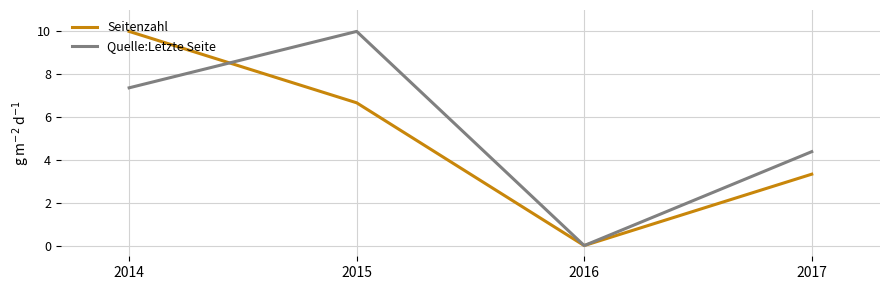

How many interior local valleys does the Seitenzahl series have?

1